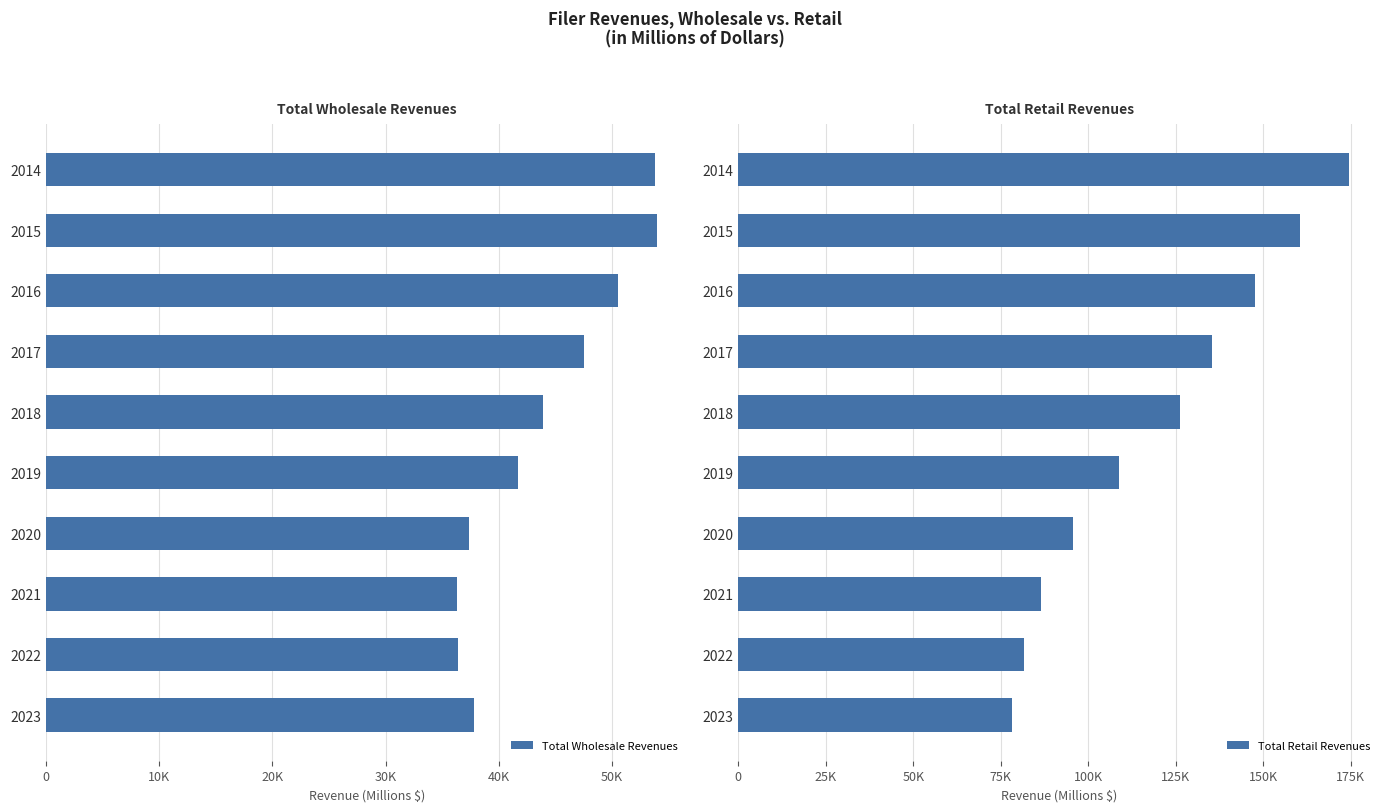

What value does the Total Retail Revenues series have at 2022?

81609